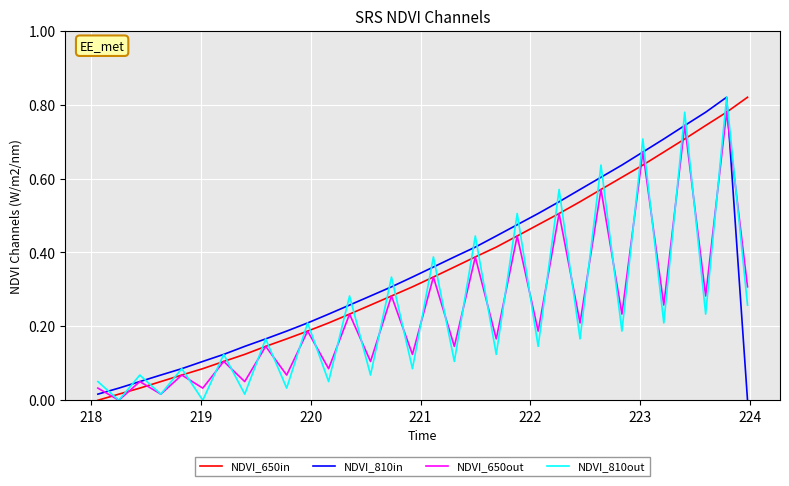

After their last crossing, which series has the higher values: NDVI_650in or NDVI_810in?

NDVI_650in